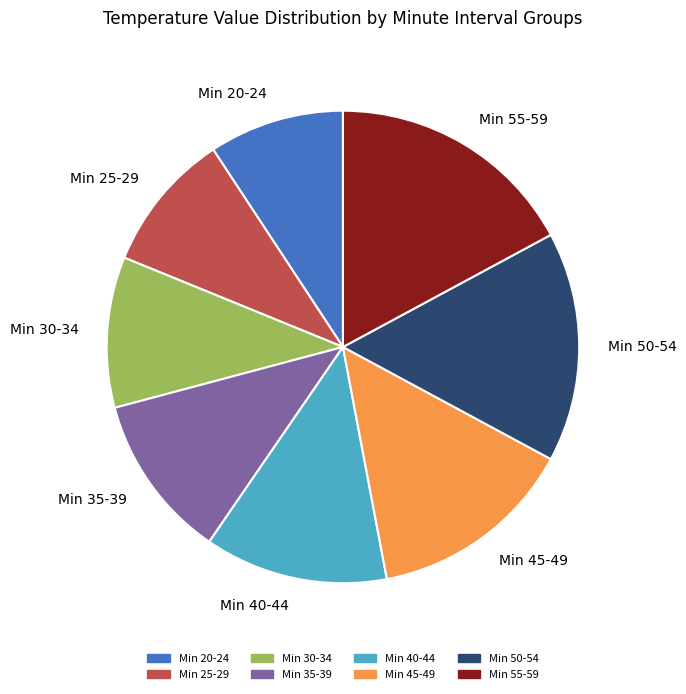

Combined, do Min 45-49 and Min 35-39 account for over 50%?

No